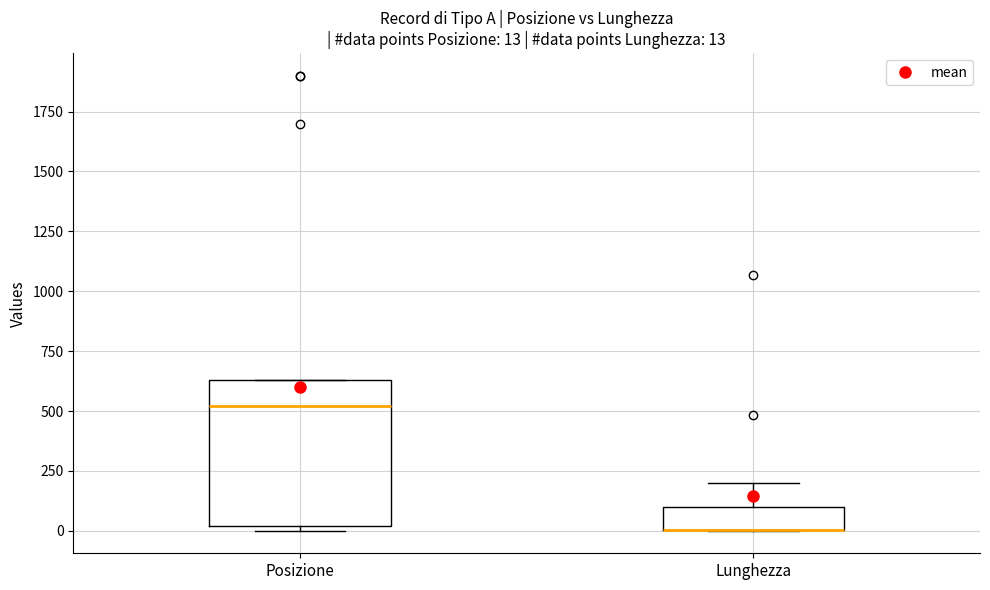

Which box is the tallest, from its lower edge to its upper edge?

Posizione